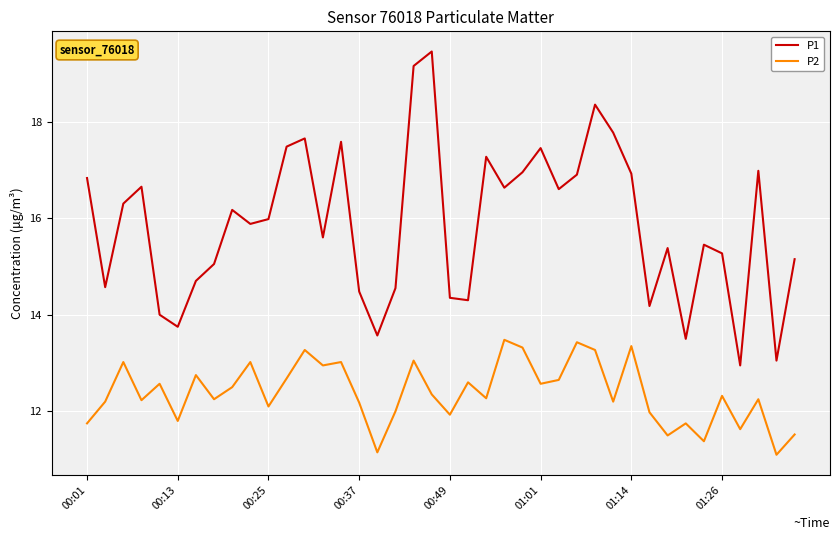

True or false: P2 and P1 intersect in this chart.

False